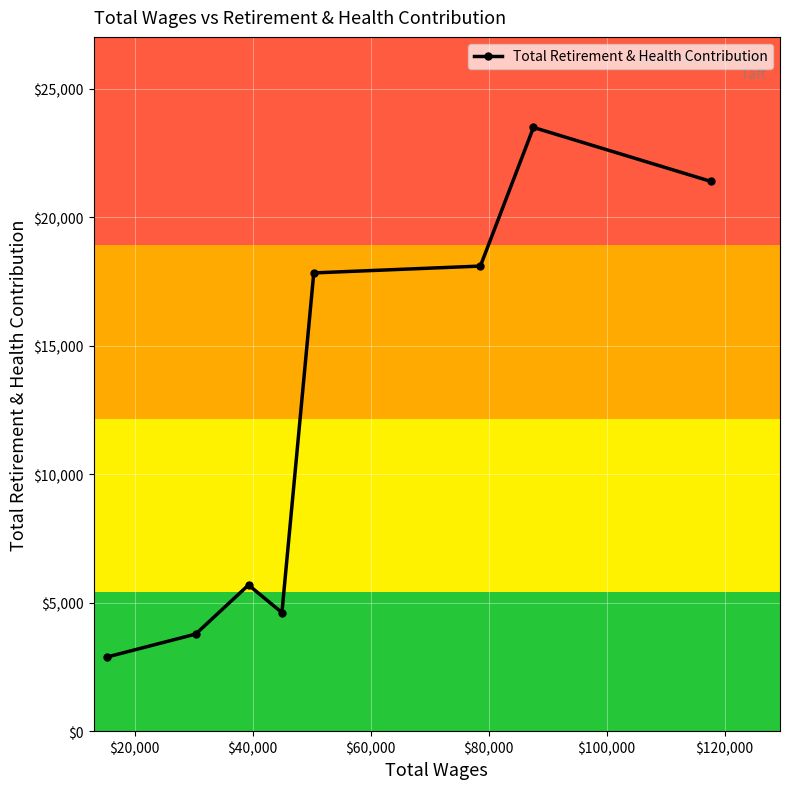

What is the average value?

12230